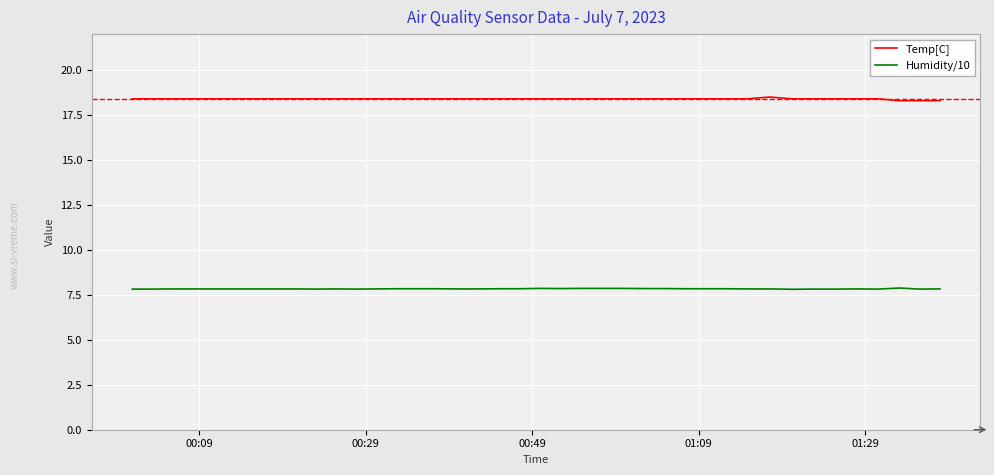

True or false: Humidity/10 and Temp[C] cross at least once.

False